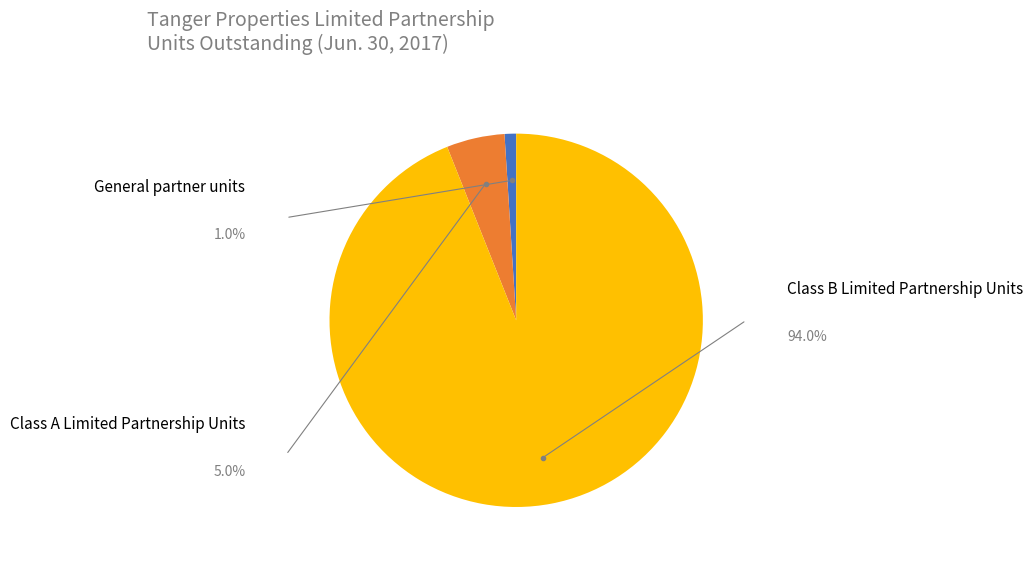

How many slices are in this pie chart?

3